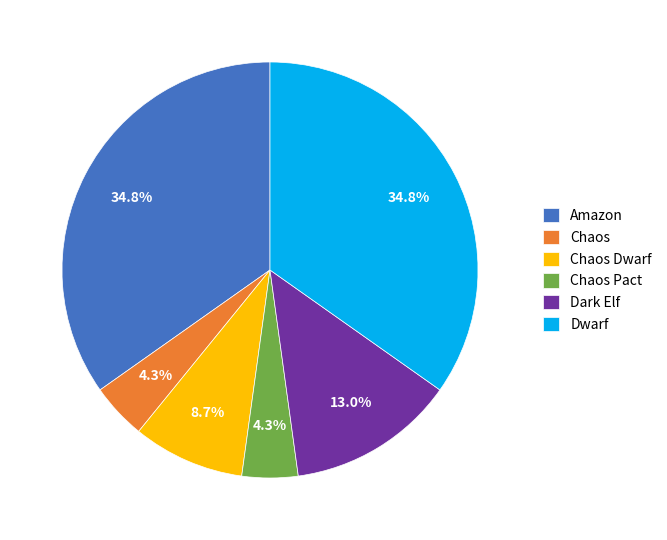

What is the ratio of the value at Chaos Dwarf to the value at Chaos Pact?

2.0